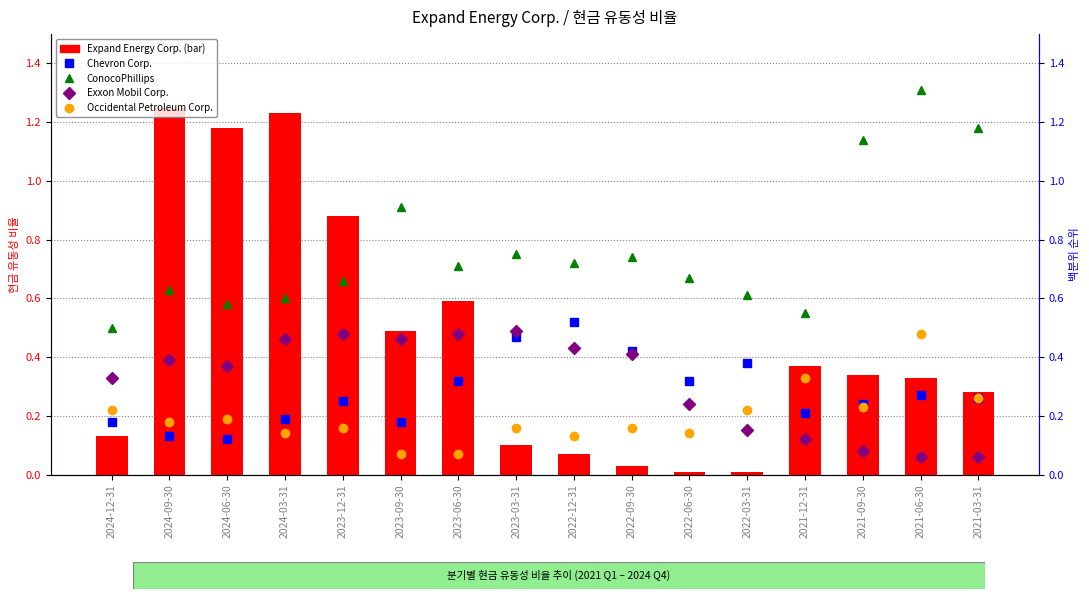

How many data points does each series have?

16